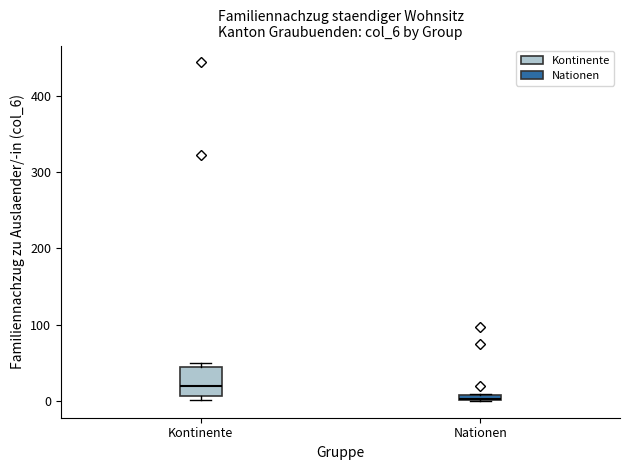

Comparing the boxes themselves (not the whiskers), which one is the tallest?

Kontinente